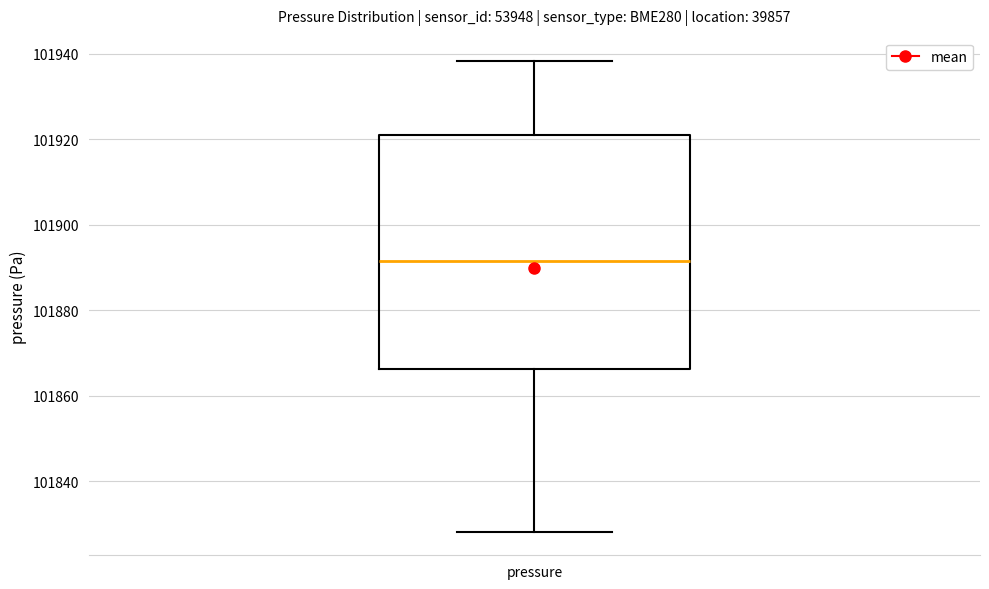

Read this box plot against the y-axis: the position of the median line, the range covered by the box, and the ends of both whiskers. The values are not printed on the chart, so give them approximately, as read against the axis.

median 101892, box 101866 to 101920, whiskers 101828 to 101938